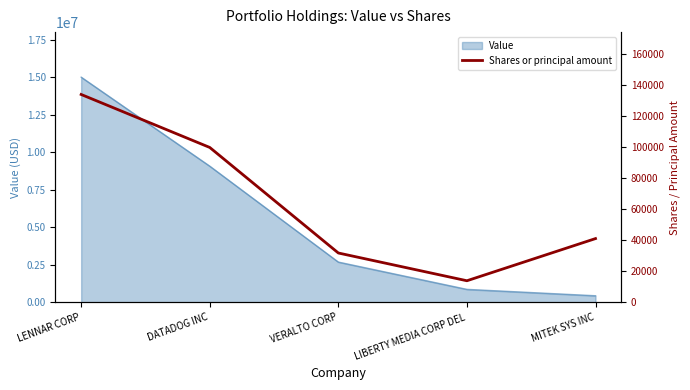

Which label corresponds to the largest value in the chart?

LENNAR CORP